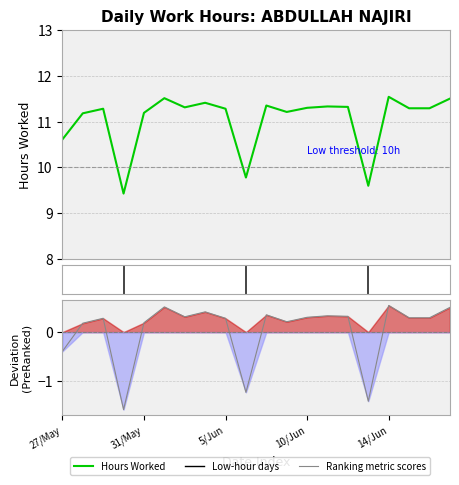

What position from the left is 5?

6